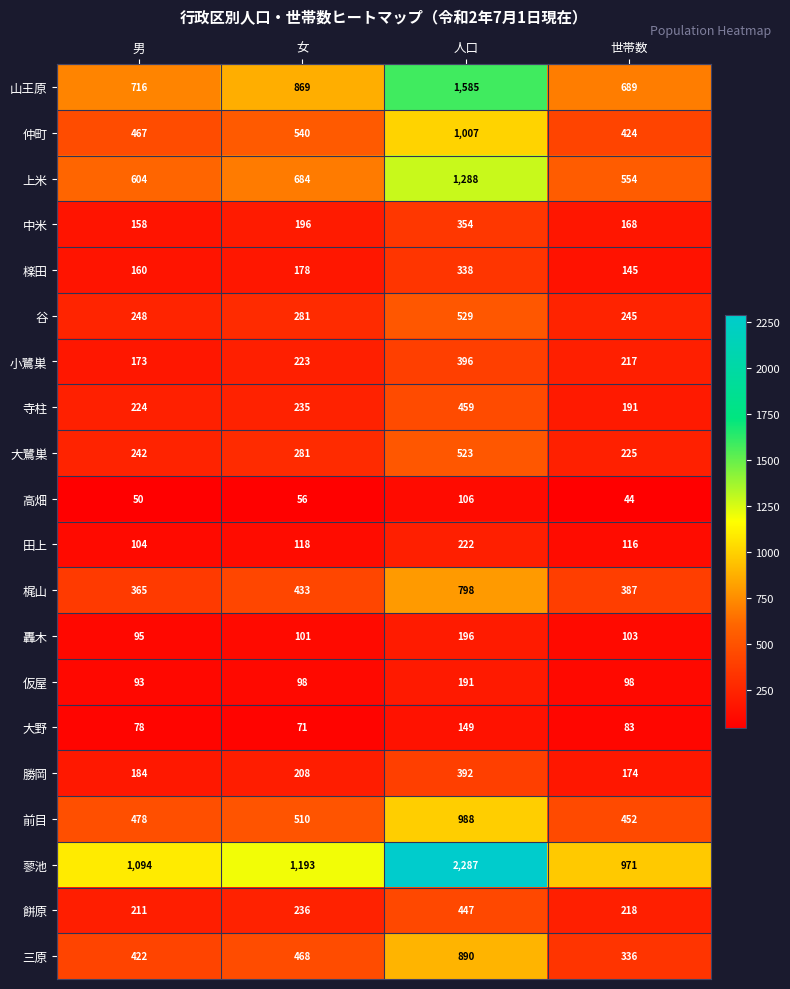

What value does the 仲町 series have at 世帯数, to the nearest 100?

400